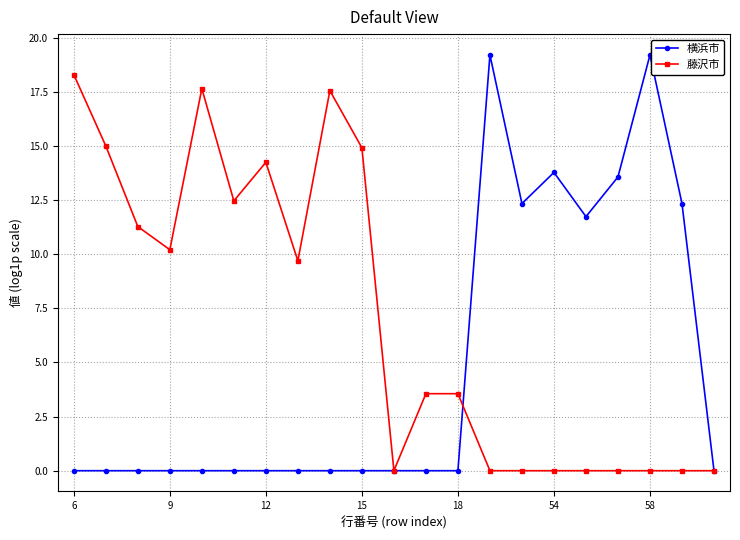

List the series in order of their peak value, highest first.

横浜市, 藤沢市